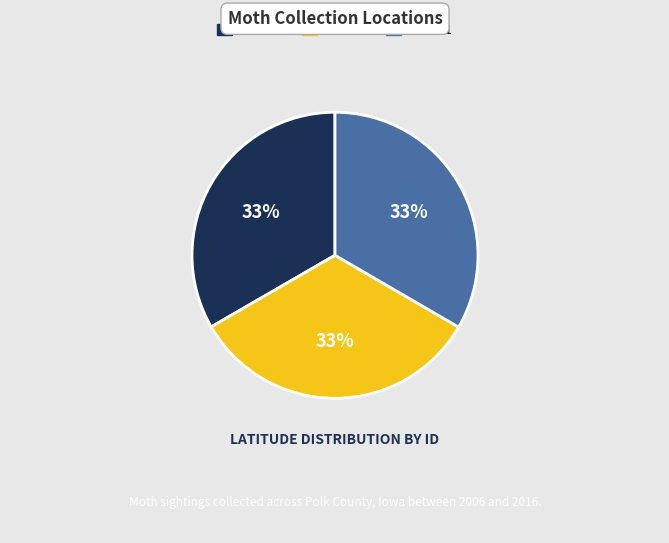

What is the ratio of the value at 70388 to the value at 182481?

1.0